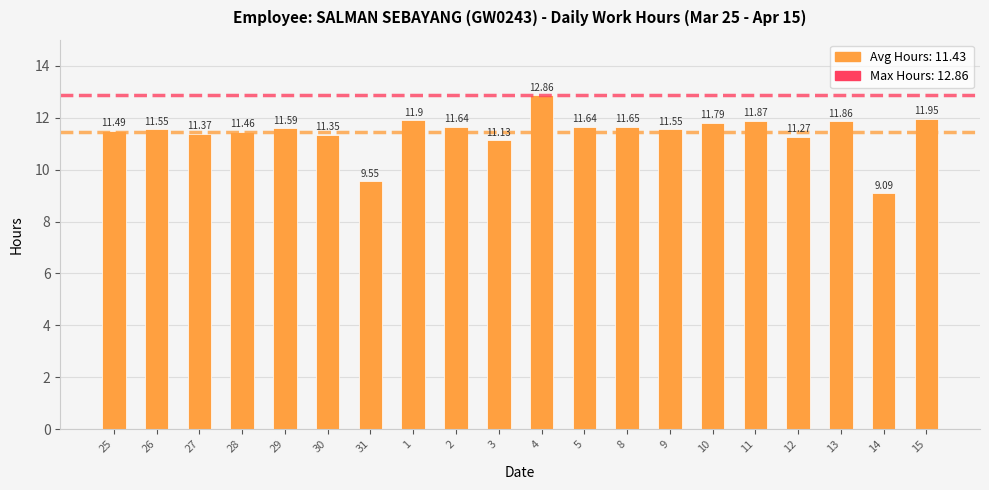

What position from the right is 9?

7